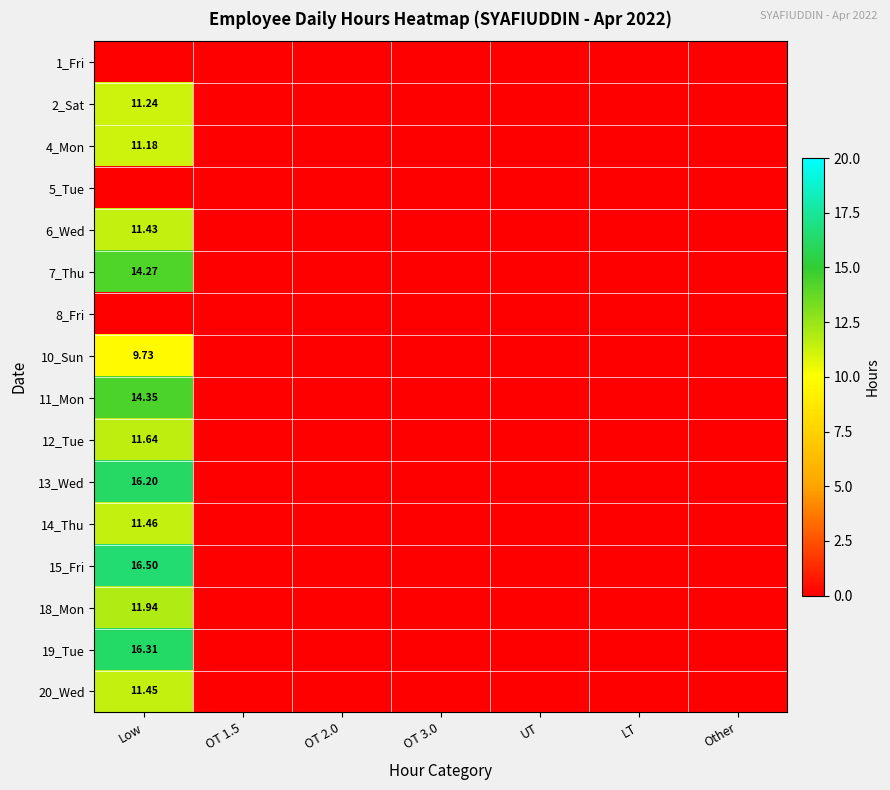

At which label is 15_Fri closest to 8?

OT 1.5